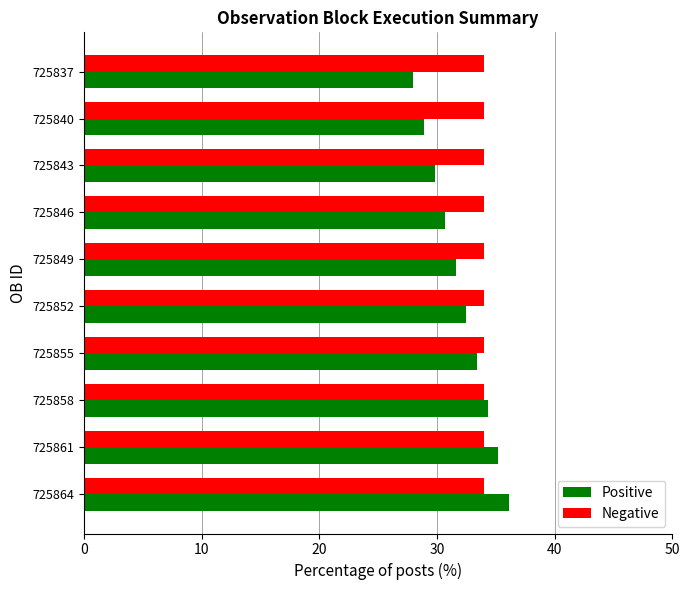

True or false: Negative has a value of 34.0 at 725846.

True